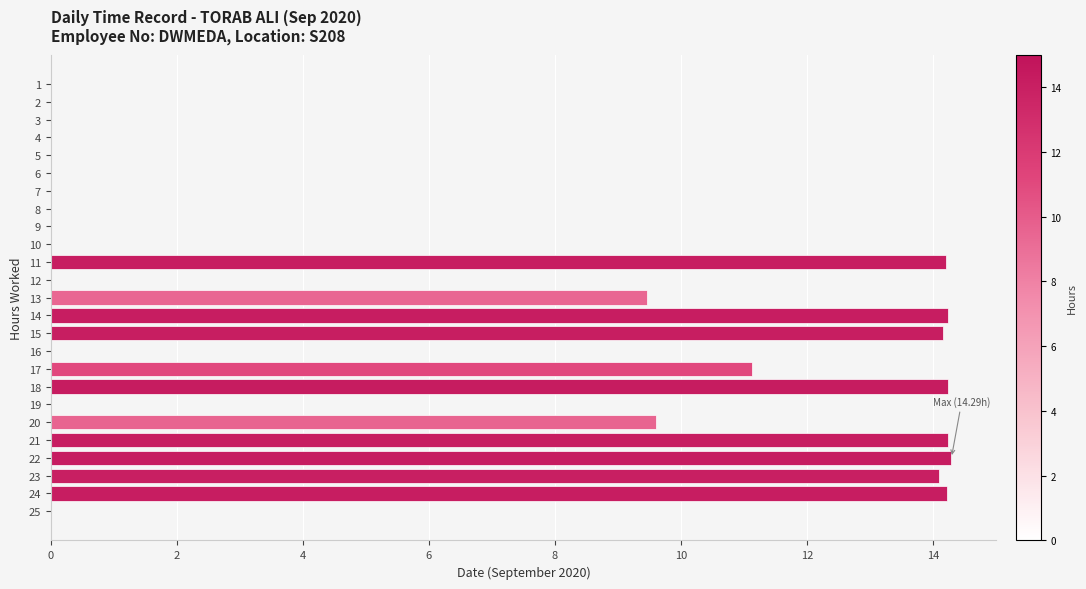

Is it true that the value at 5 is 6.6?

False